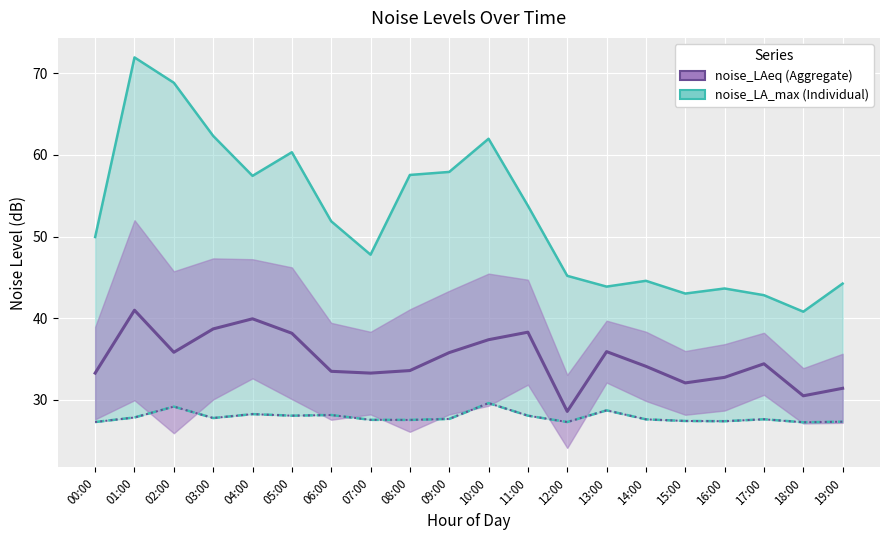

Read the noise_LA_max value at 17:00.

42.8